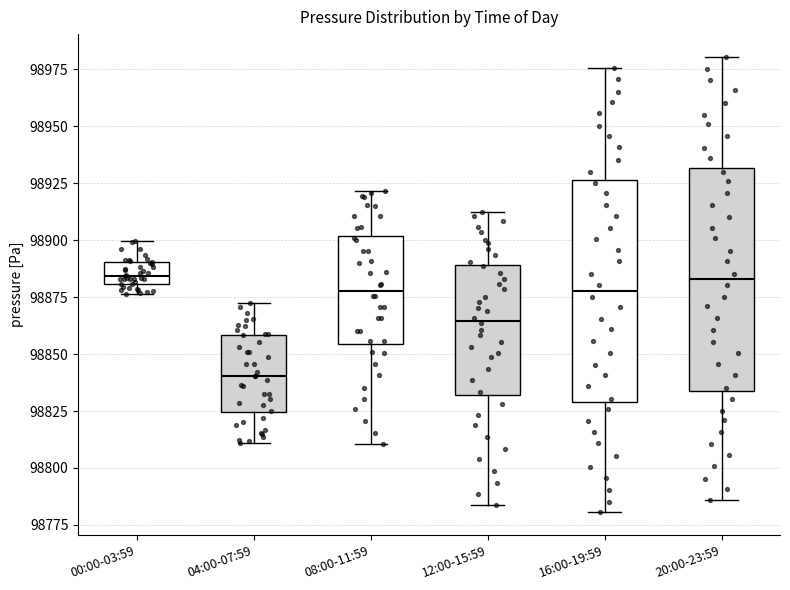

Reading left to right, read every box against the y-axis: the position of its median line, the range the box covers, and the ends of its whiskers. The values are not printed on the chart, so give them approximately, as read against the axis.

00:00-03:59: median 98885, box 98880 to 98890, whiskers 98875 to 98900
04:00-07:59: median 98840, box 98825 to 98860, whiskers 98810 to 98875
08:00-11:59: median 98880, box 98855 to 98900, whiskers 98810 to 98920
12:00-15:59: median 98865, box 98830 to 98890, whiskers 98785 to 98910
16:00-19:59: median 98880, box 98830 to 98925, whiskers 98780 to 98975
20:00-23:59: median 98885, box 98835 to 98930, whiskers 98785 to 98980